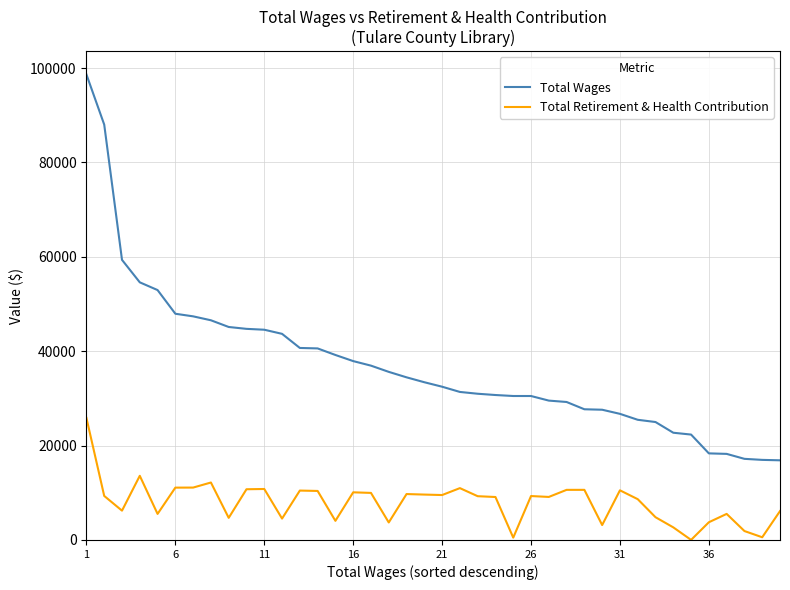

True or false: Total Retirement & Health Contribution and Total Wages intersect in this chart.

False